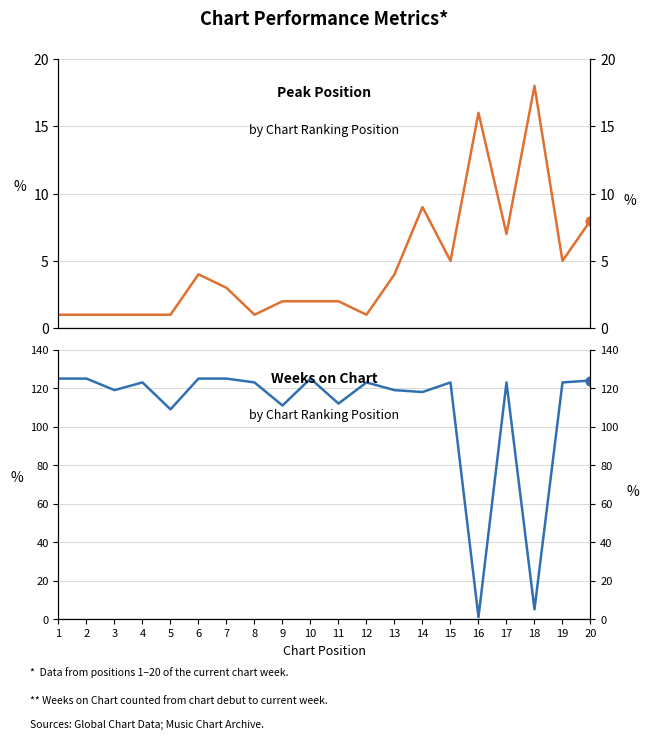

Which series reaches the maximum Y coordinate?

Weeks on Chart